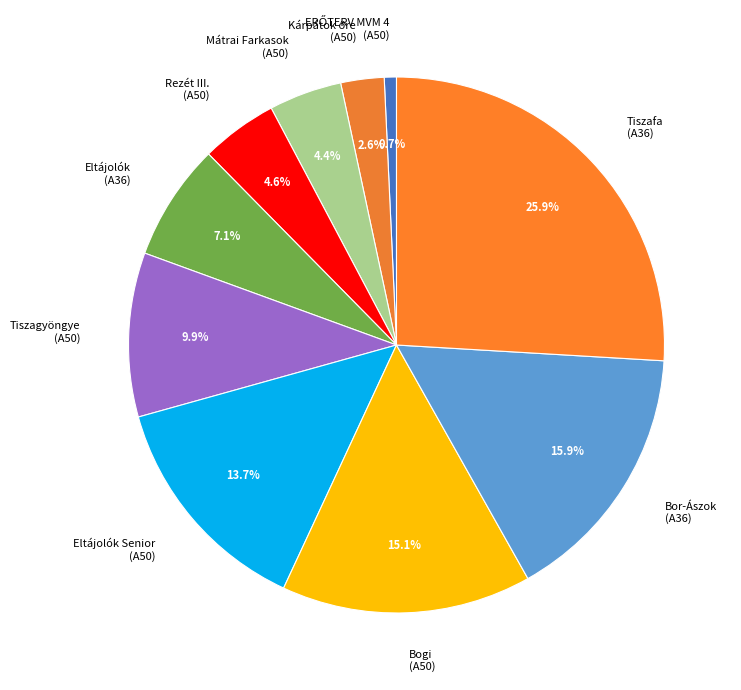

Which slice is the largest?

Tiszafa (A36)